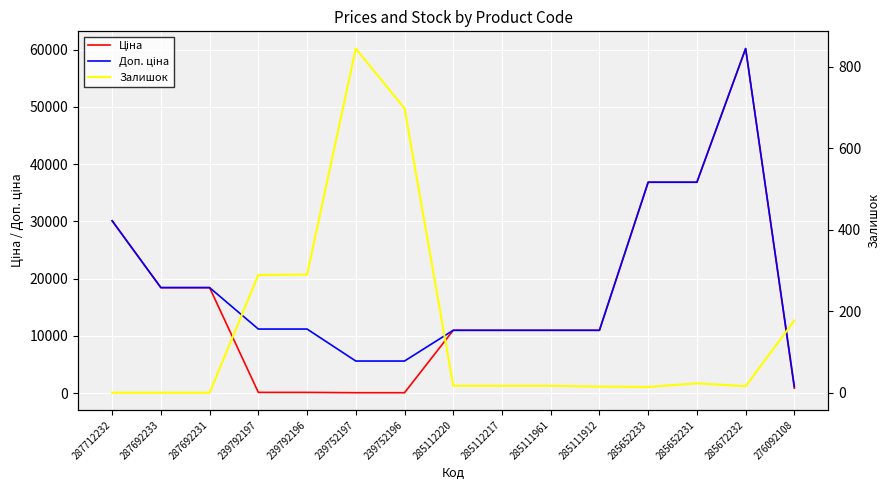

Reading right to left, list all the values displayed in this chart.

Ціна: 831.5	60205.6	36841.8	36841.8	10964.4	10964.4	10964.4	10964.4	55.9	55.9	111.8	111.8	18420.9	18420.9	30102.8
Доп. ціна: 1126.7	60205.6	36841.8	36841.8	10964.4	10964.4	10964.4	10964.4	5591.0	5591.0	11182.0	11182.0	18420.9	18420.9	30102.8
Залишок: 177.0	16.0	23.0	14.0	15.0	17.0	17.0	17.0	698.0	845.0	290.0	289.0	0.0	0.0	0.0